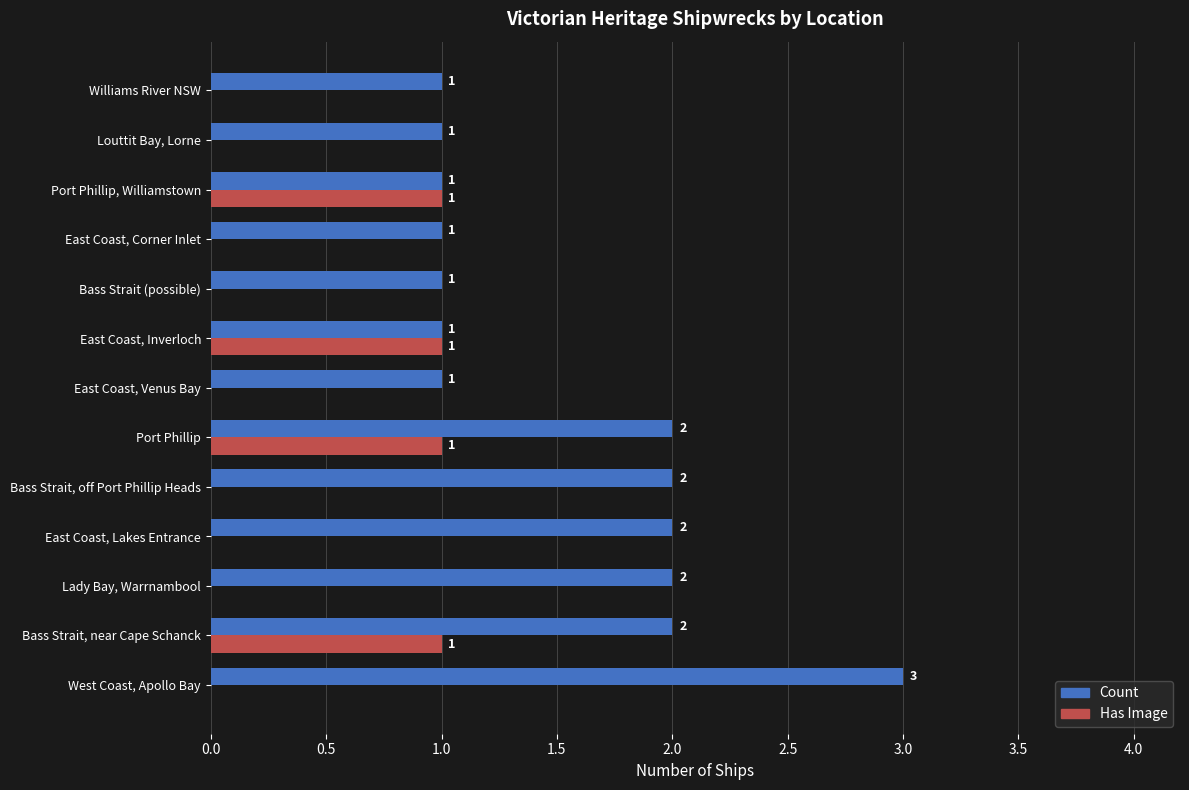

How many Count values are between 1 and 2?

12